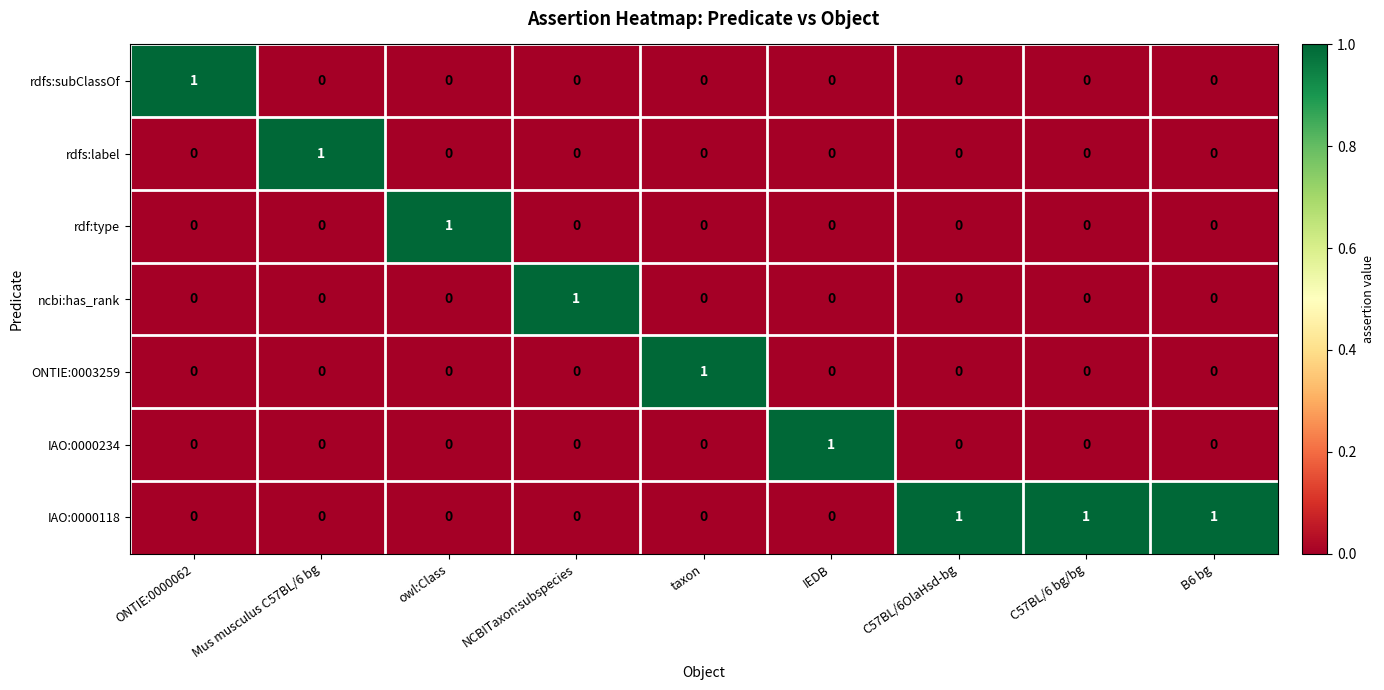

What is the total value across all series at NCBITaxon:subspecies?

1